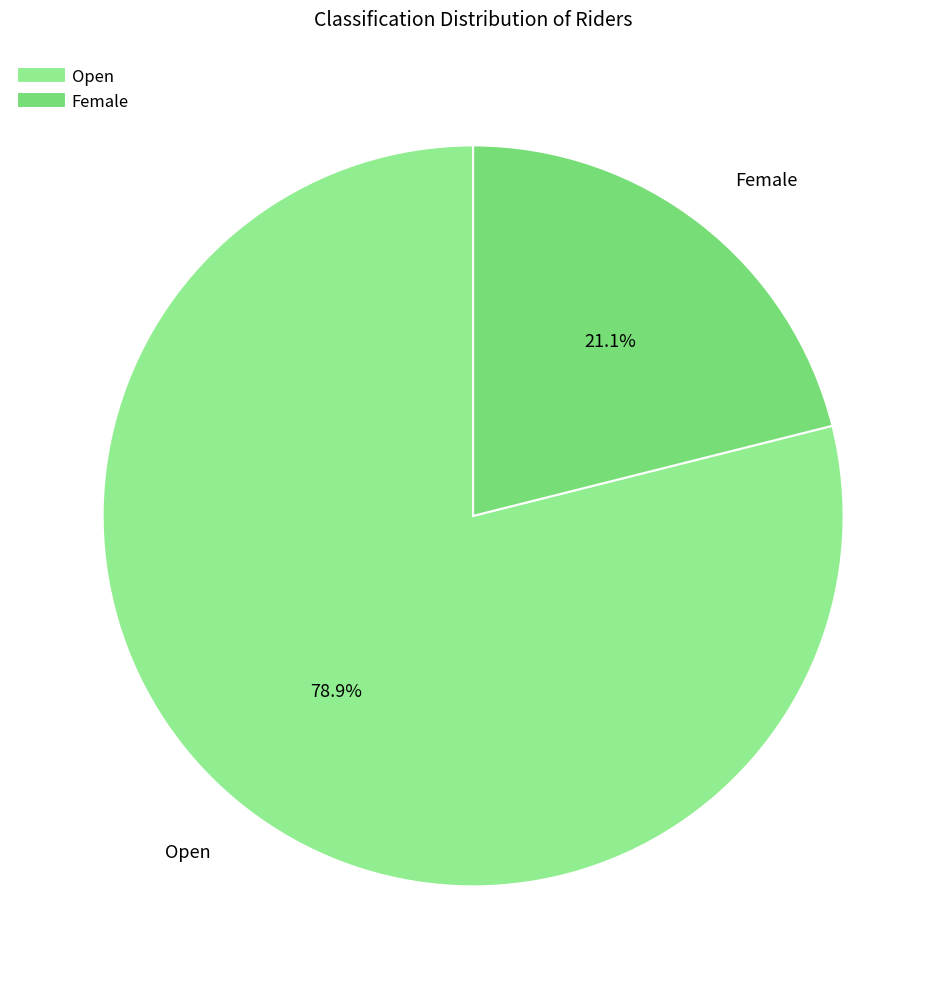

Does Open represent more than half of the total?

Yes